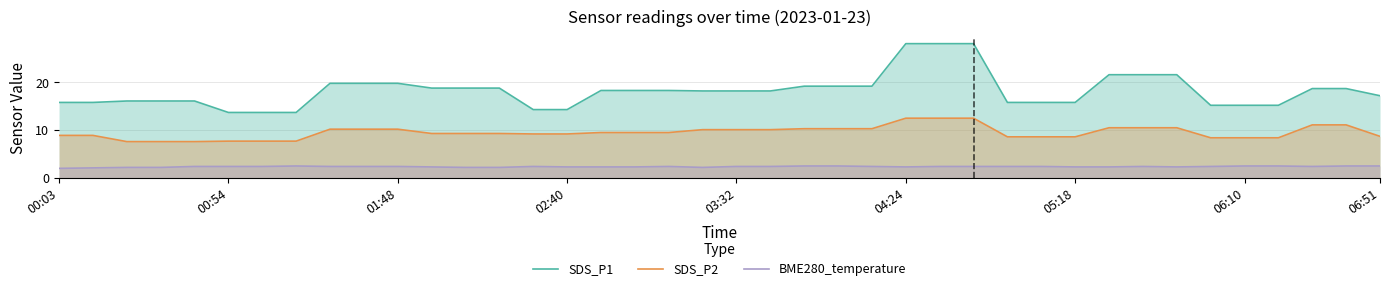

How many values in the BME280_temperature series exceed 2?

39